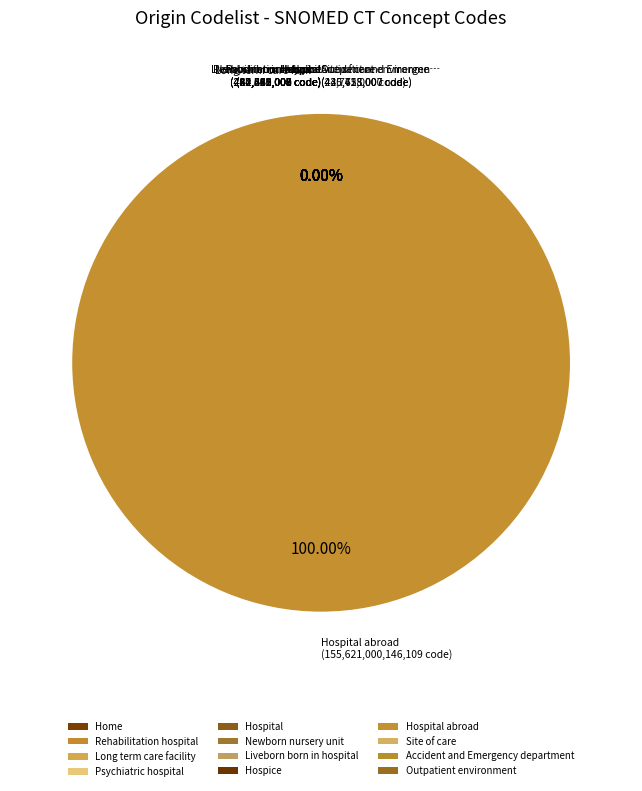

Is it true that Outpatient environment is 13% of the pie?

False